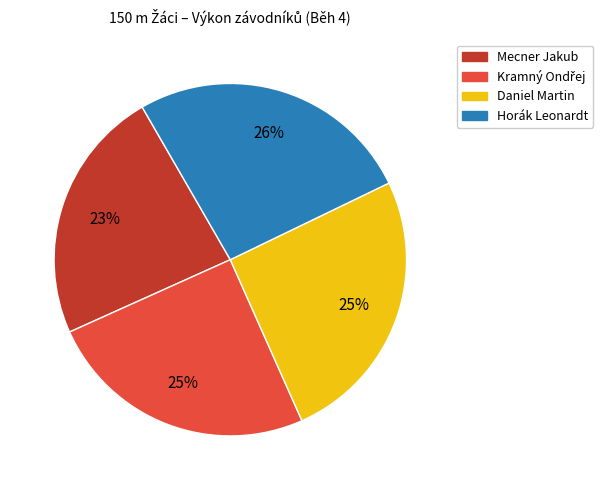

Is there any slice that represents more than half of the pie?

No